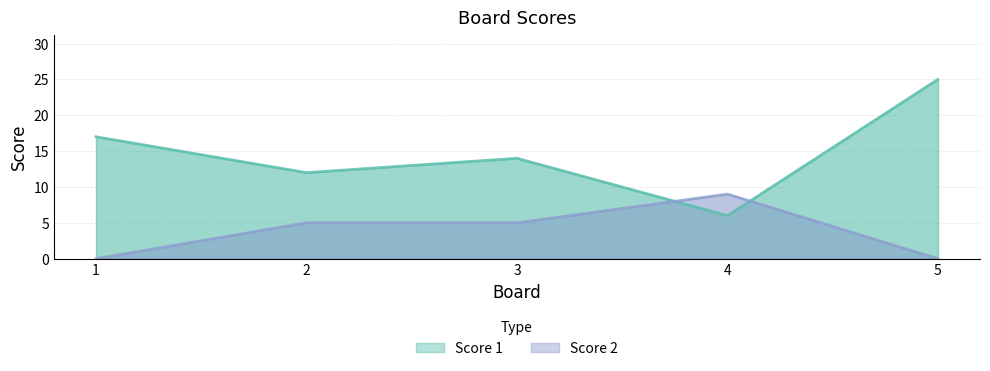

The value of Score 2 at 3 is 9. True or false?

False